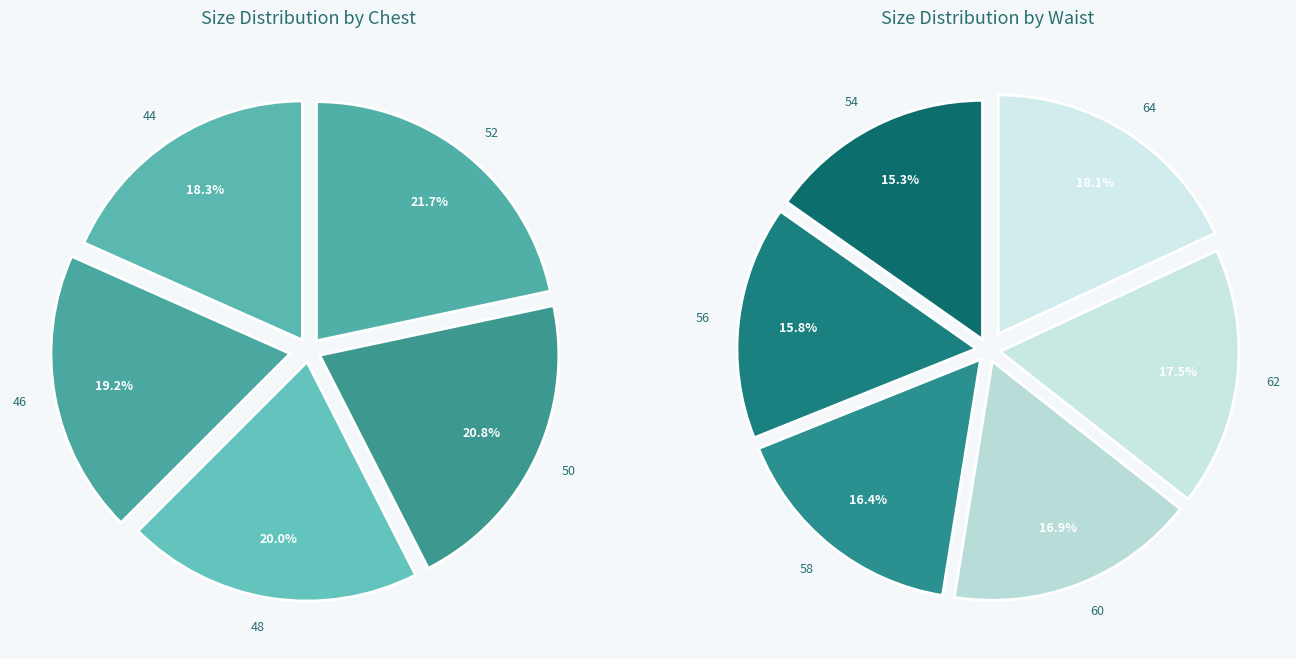

Does any single category account for the majority?

No